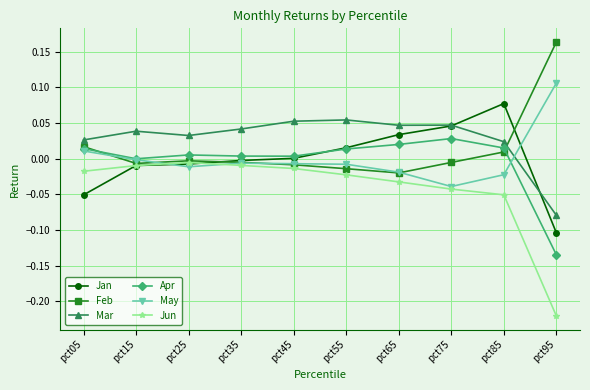

Rank the series by their maximum value, from highest to lowest.

Feb, May, Jan, Mar, Apr, Jun